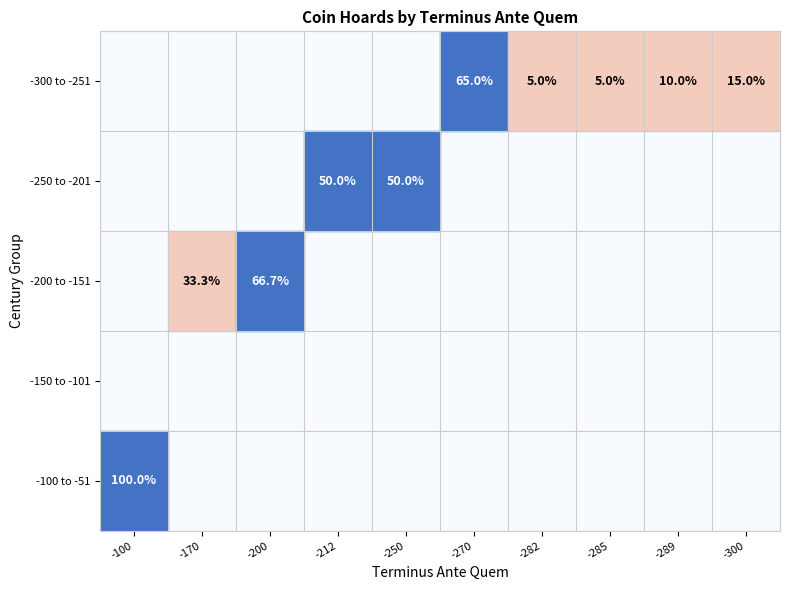

Is it true that -300 to -251 equals 15.0 at -300?

True